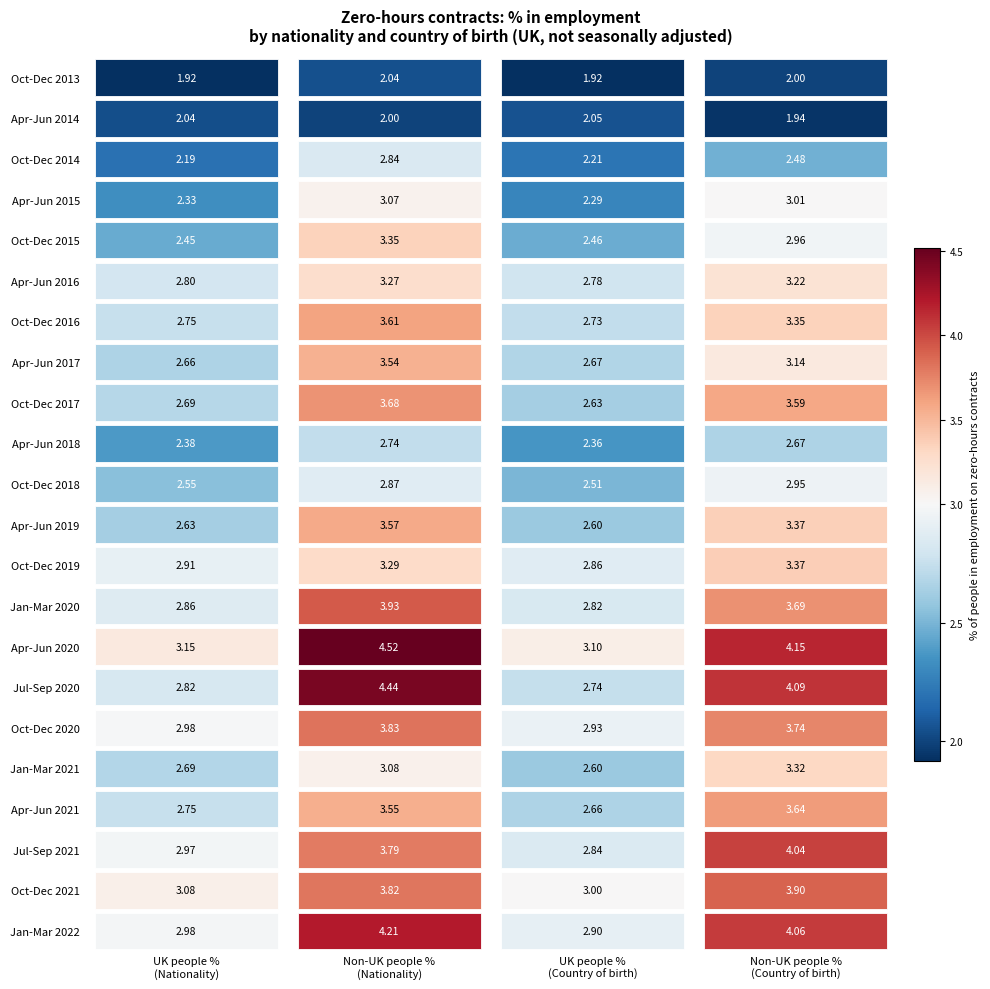

At which label does Apr-Jun 2020 first exceed 4?

Non-UK people %
(Nationality)